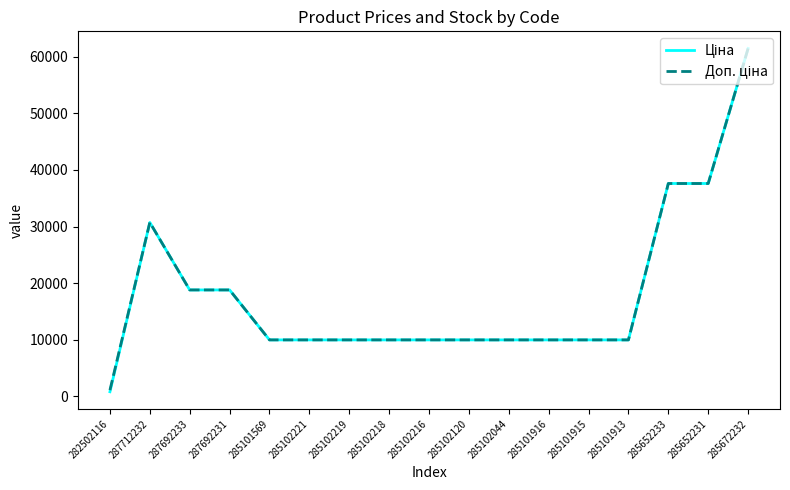

What is the total value across all series at 287692231?

37593.6